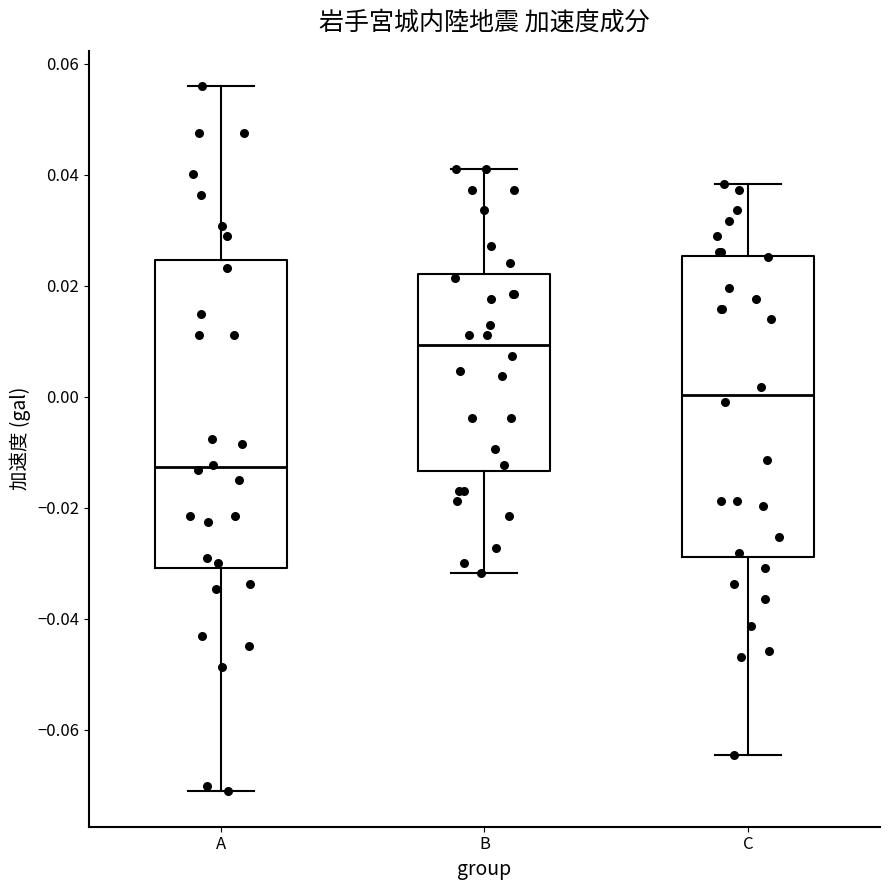

Reading left to right, read every box against the y-axis: the position of its median line, the range the box covers, and the ends of its whiskers. The values are not printed on the chart, so give them approximately, as read against the axis.

A: median -0.012, box -0.030 to 0.024, whiskers -0.072 to 0.056
B: median 0.010, box -0.014 to 0.022, whiskers -0.032 to 0.042
C: median 0.000, box -0.028 to 0.026, whiskers -0.064 to 0.038